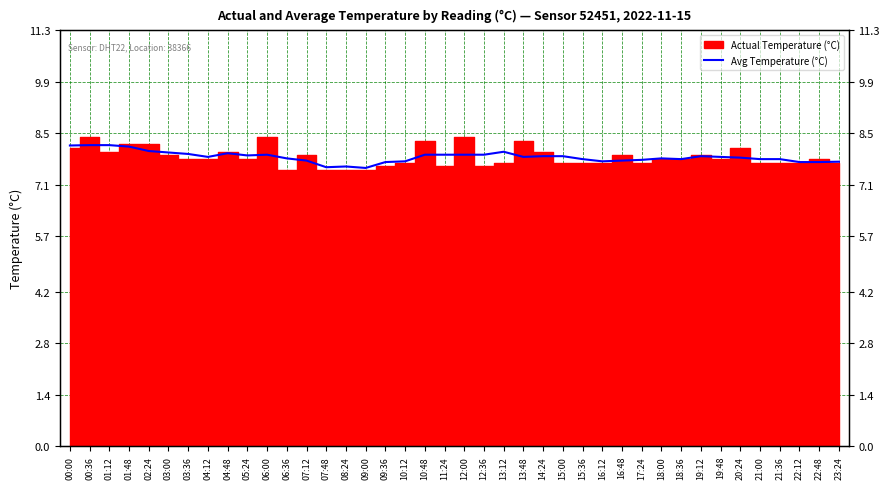

How many data points does each series have?

40